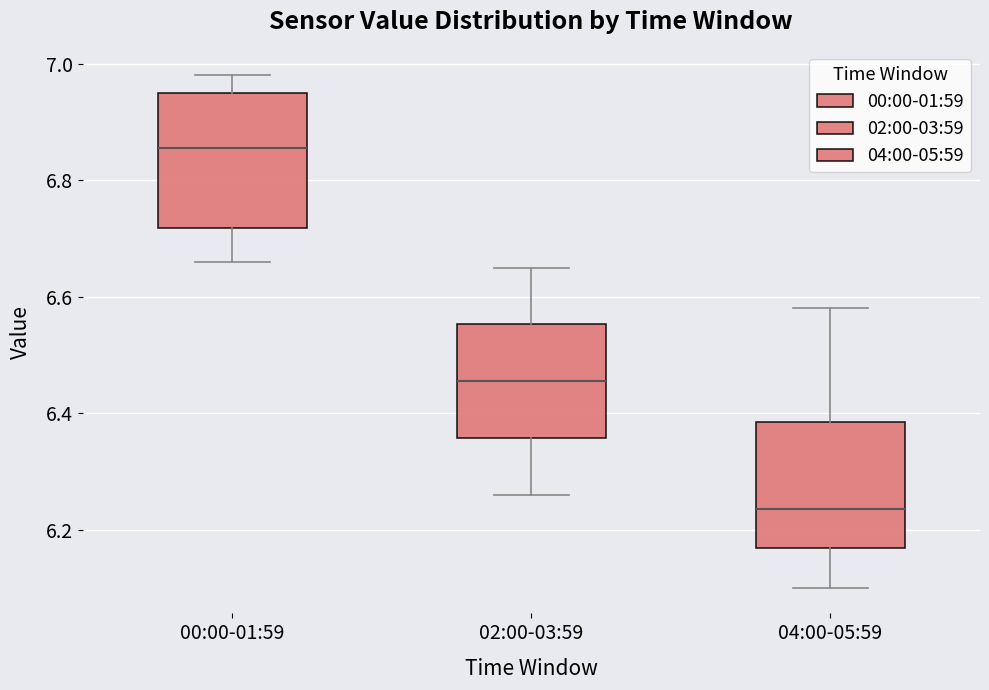

Reading left to right, read every box against the y-axis: the position of its median line, the range the box covers, and the ends of its whiskers. The values are not printed on the chart, so give them approximately, as read against the axis.

00:00-01:59: median 6.86, box 6.72 to 6.96, whiskers 6.66 to 6.98
02:00-03:59: median 6.46, box 6.36 to 6.56, whiskers 6.26 to 6.66
04:00-05:59: median 6.24, box 6.16 to 6.38, whiskers 6.10 to 6.58